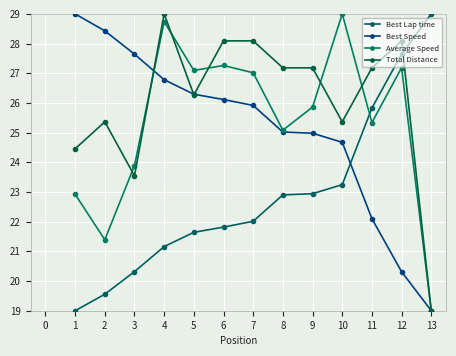

How many values in the Best Lap time series are below 22?

6